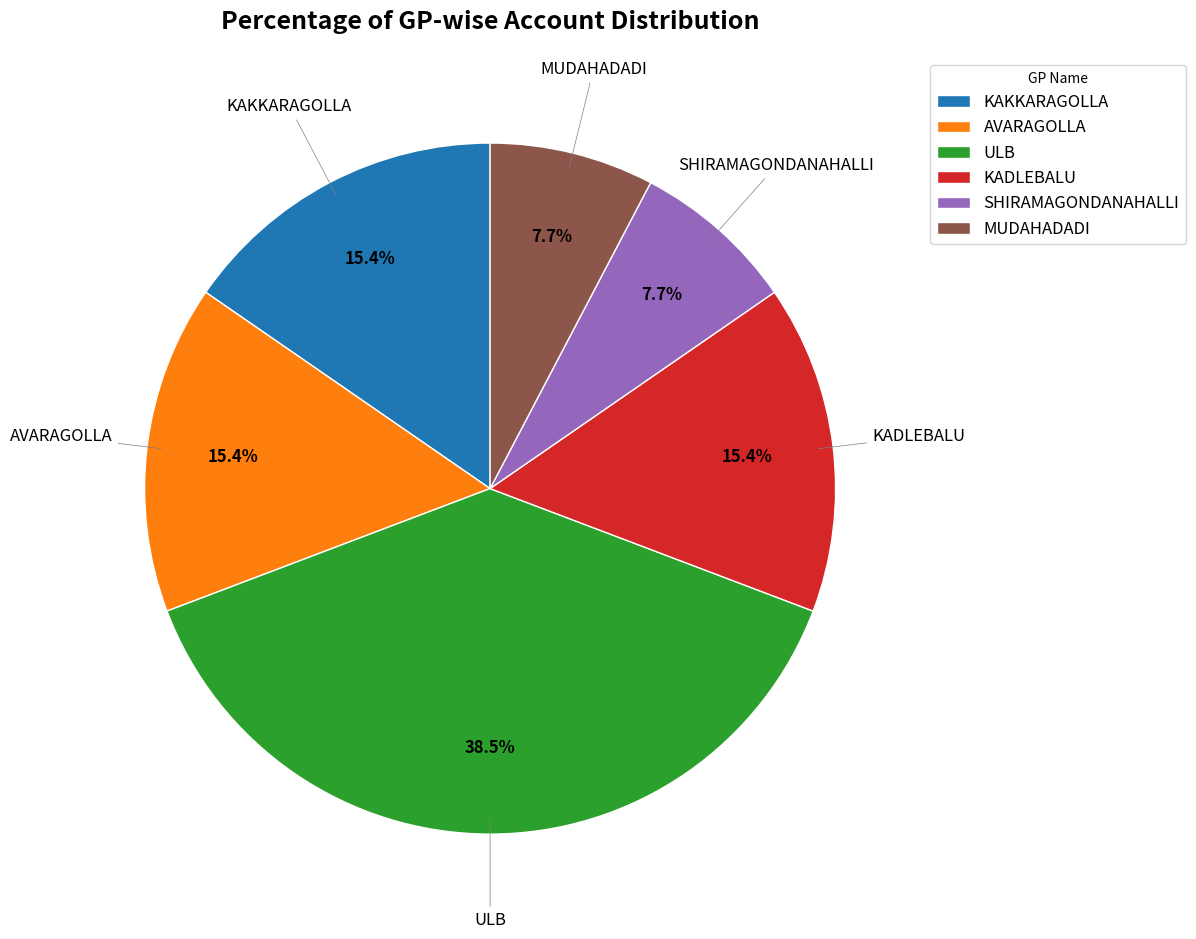

How many slices are in this pie chart?

6